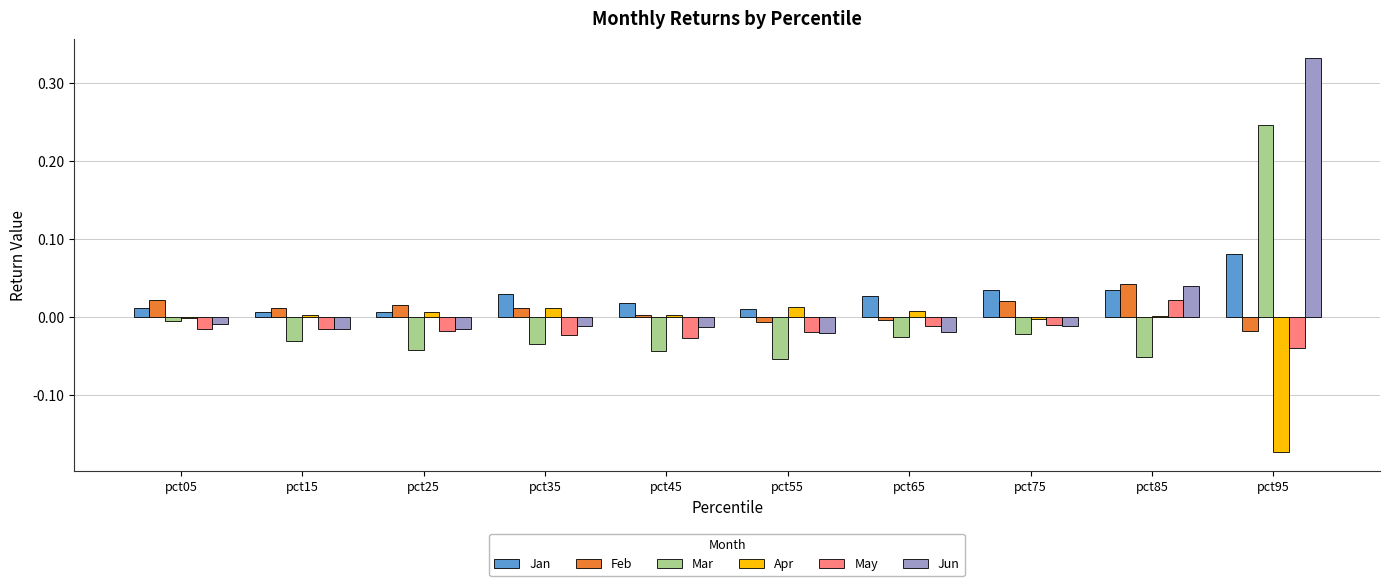

The value of Feb at pct85 is 0.1. True or false?

False